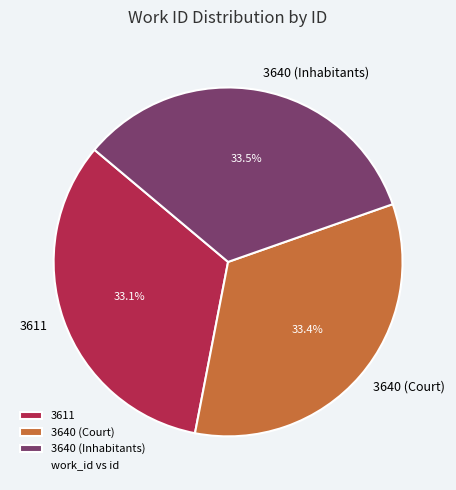

True or false: 3611 accounts for 33% of the total.

True